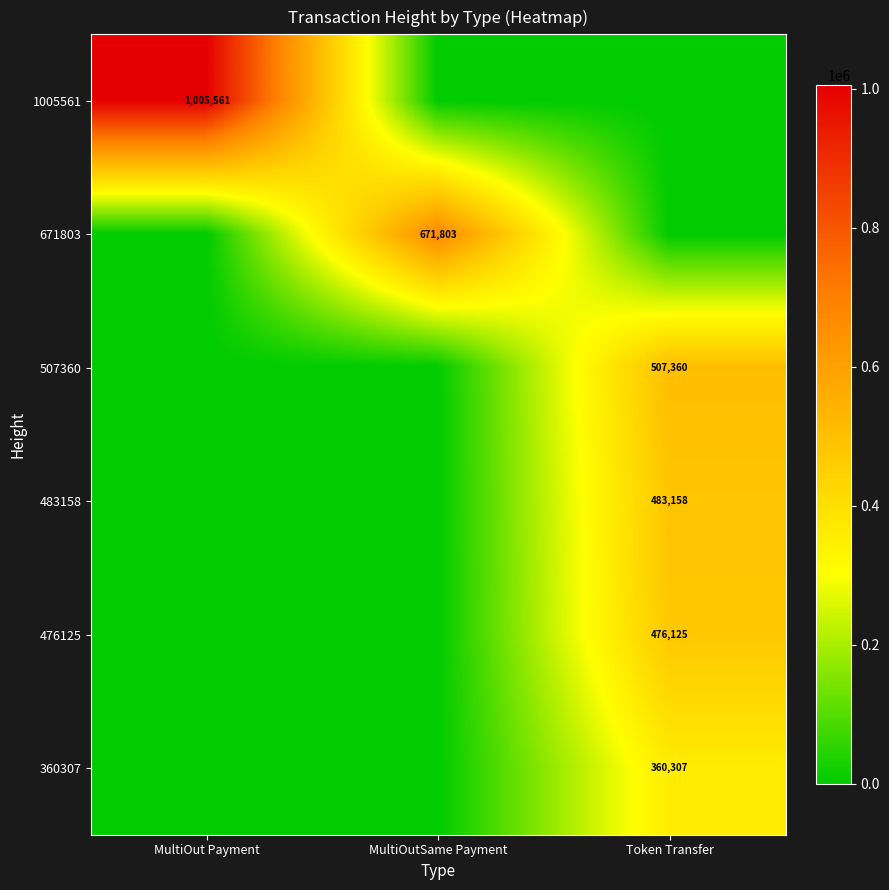

The 483158 series shows 642614 at Token Transfer. True or false?

False